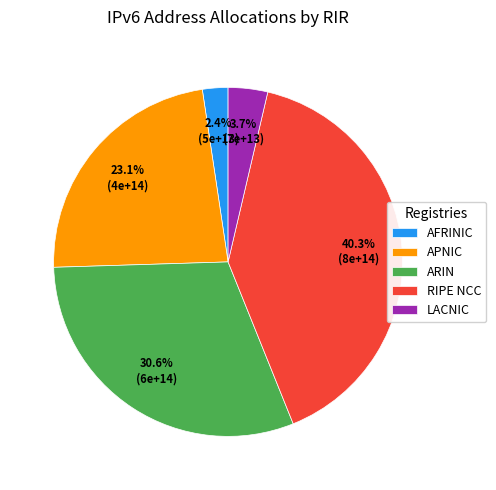

Approximately how many times larger is the value at RIPE NCC compared to ARIN?

1.3